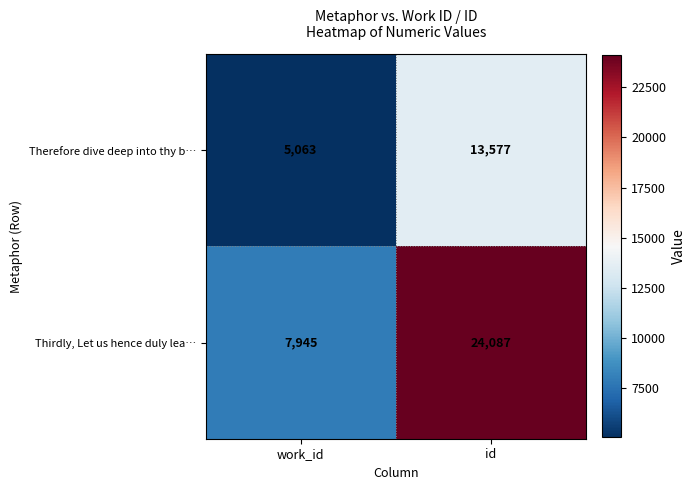

Between work_id and id, which series saw the biggest shift?

Thirdly, Let us hence duly lea…